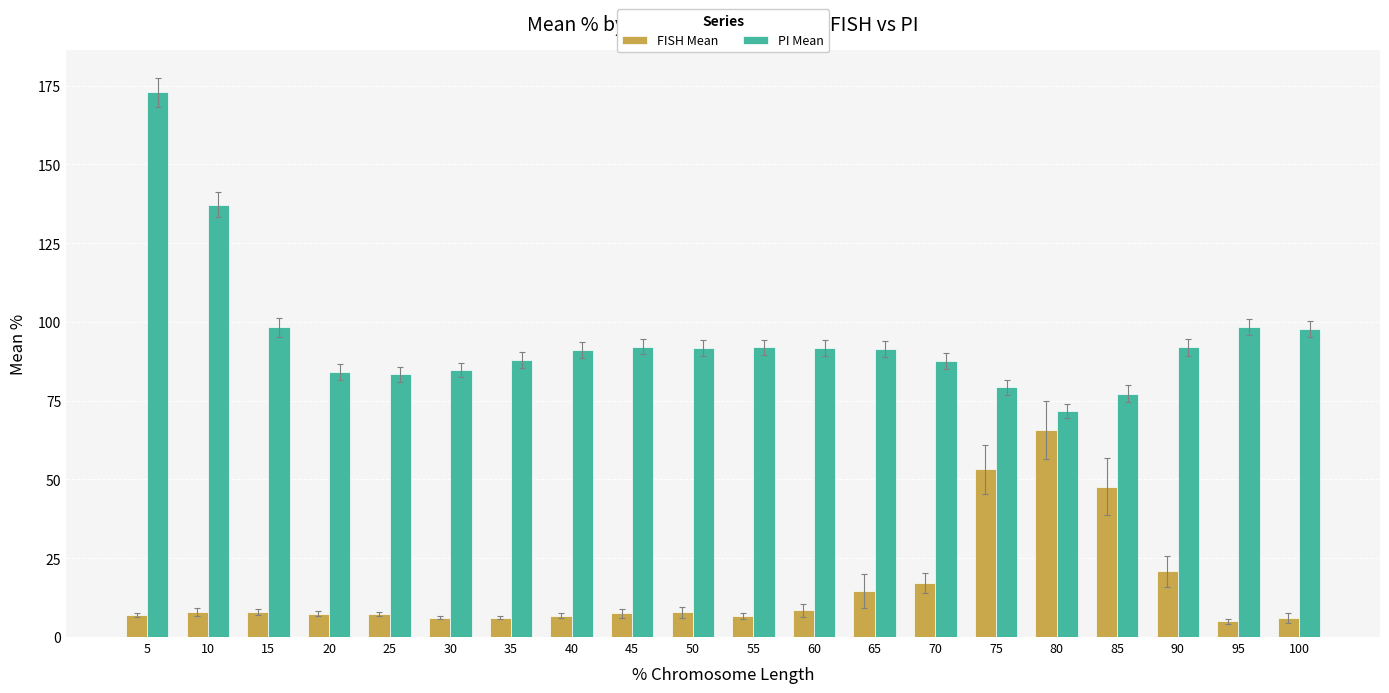

What is the difference between the FISH Mean values at 90 and 50?

13.0